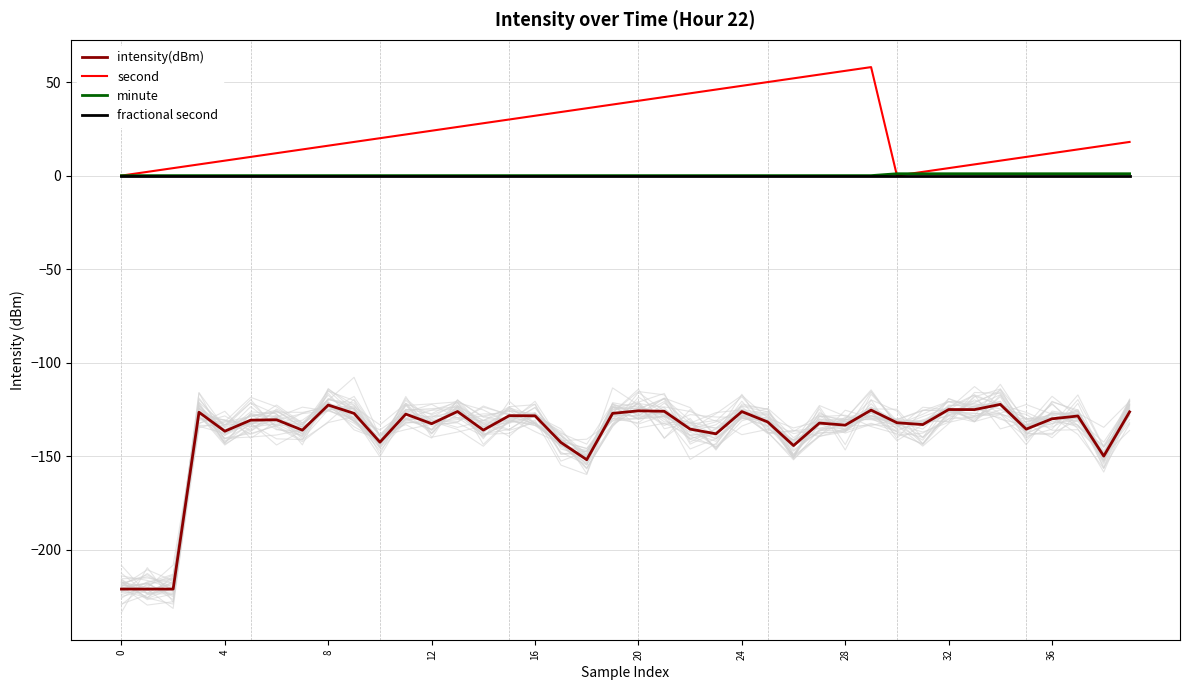

How many data points does each series have?

40